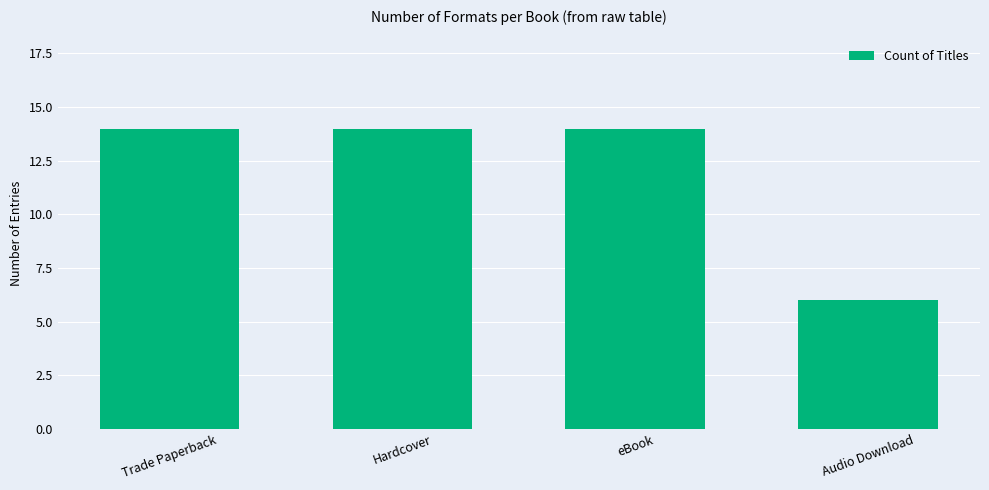

What is the sum of the values at Hardcover and Audio Download?

20